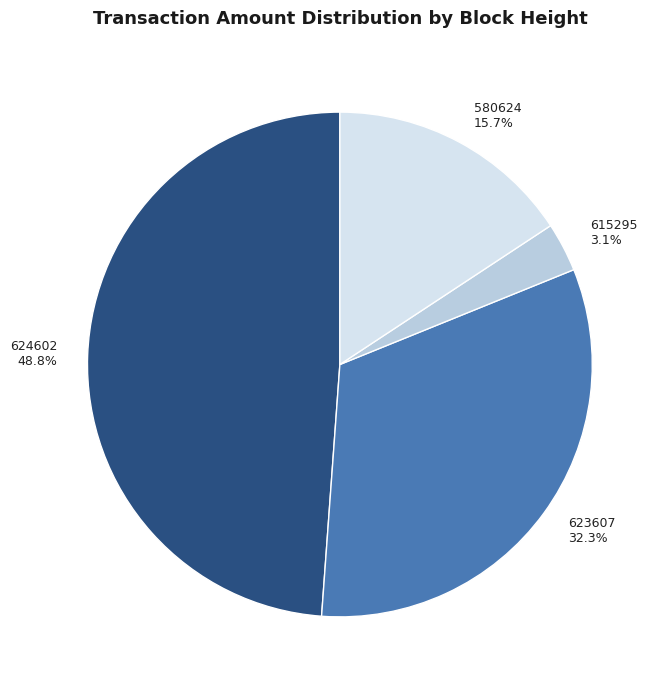

What percentage is the 615295 slice, to the nearest percent?

3%